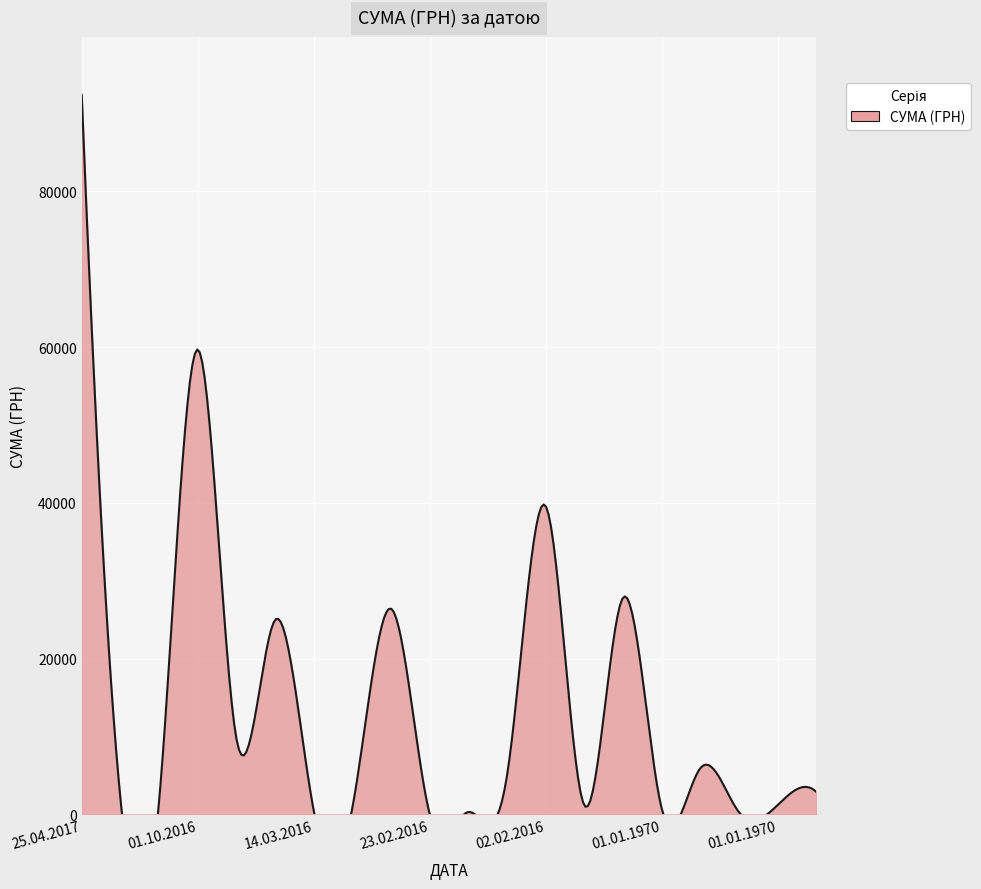

Count the number of categories in the chart.

20